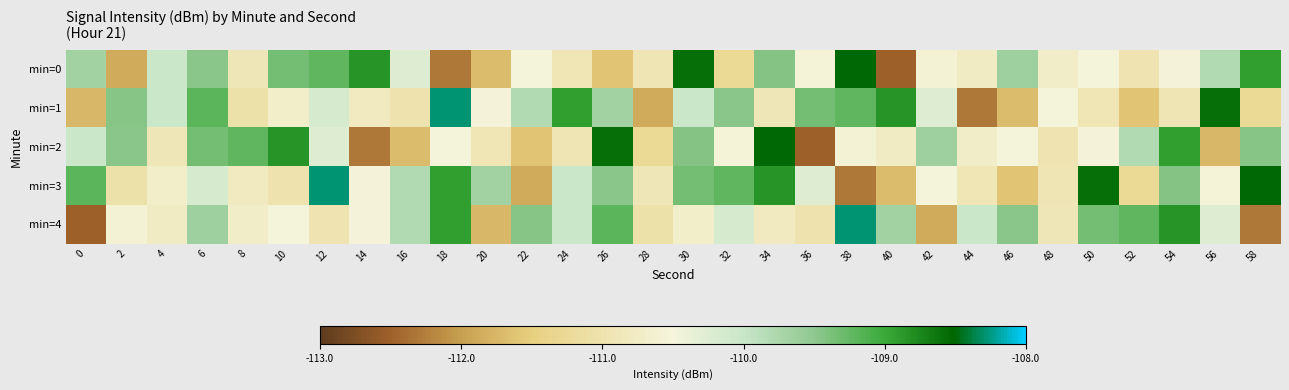

Which series has the largest total across all categories?

min=3